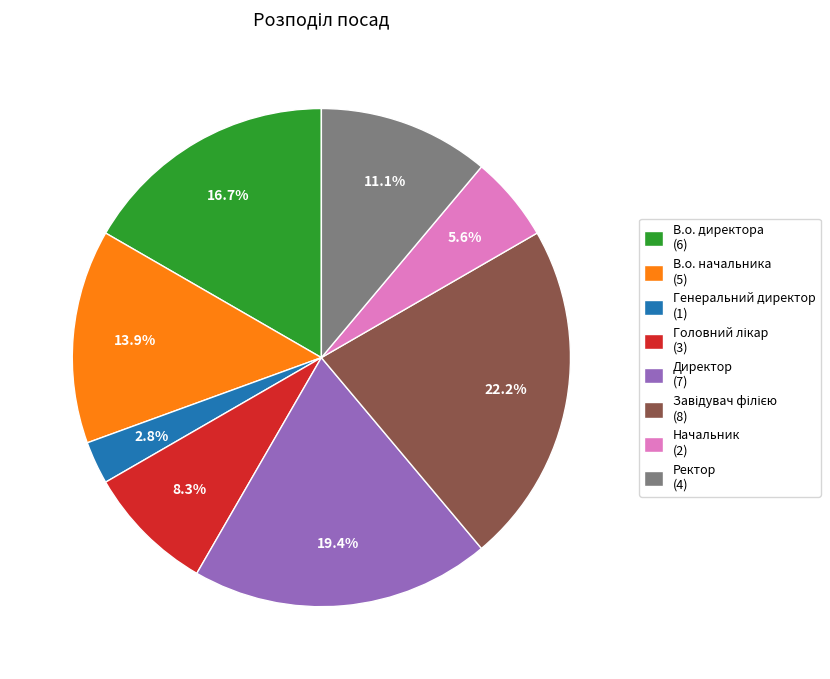

Does any single category account for the majority?

No